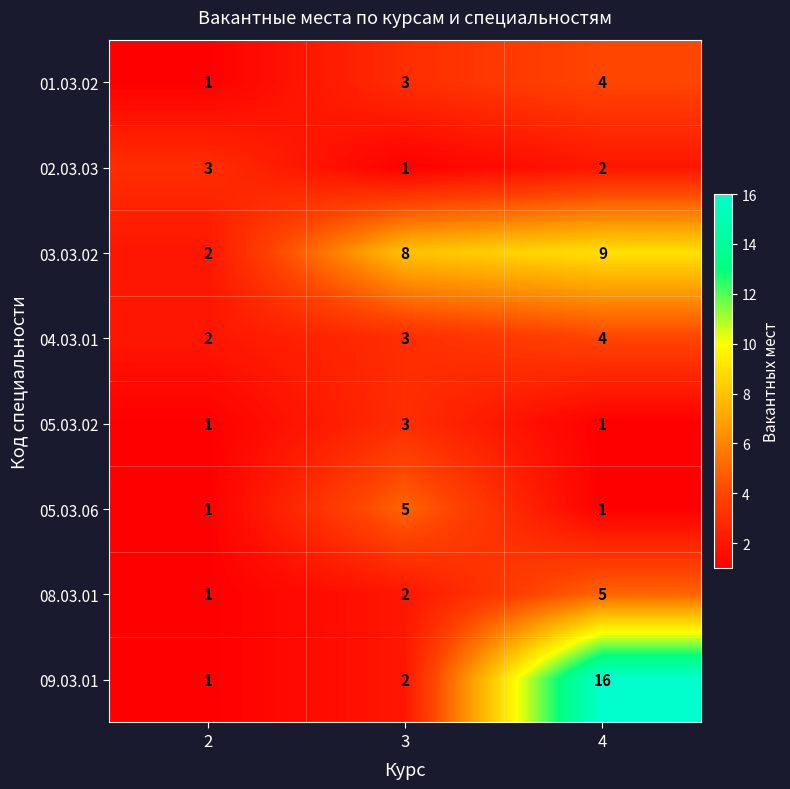

Count the 03.03.02 values in the range 2 to 9.

3